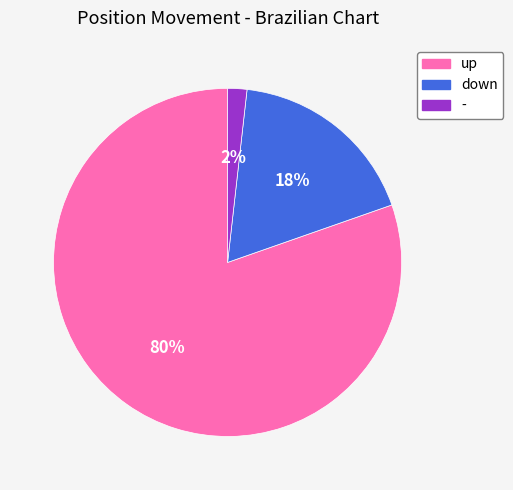

To the nearest percent, what portion does - represent?

2%